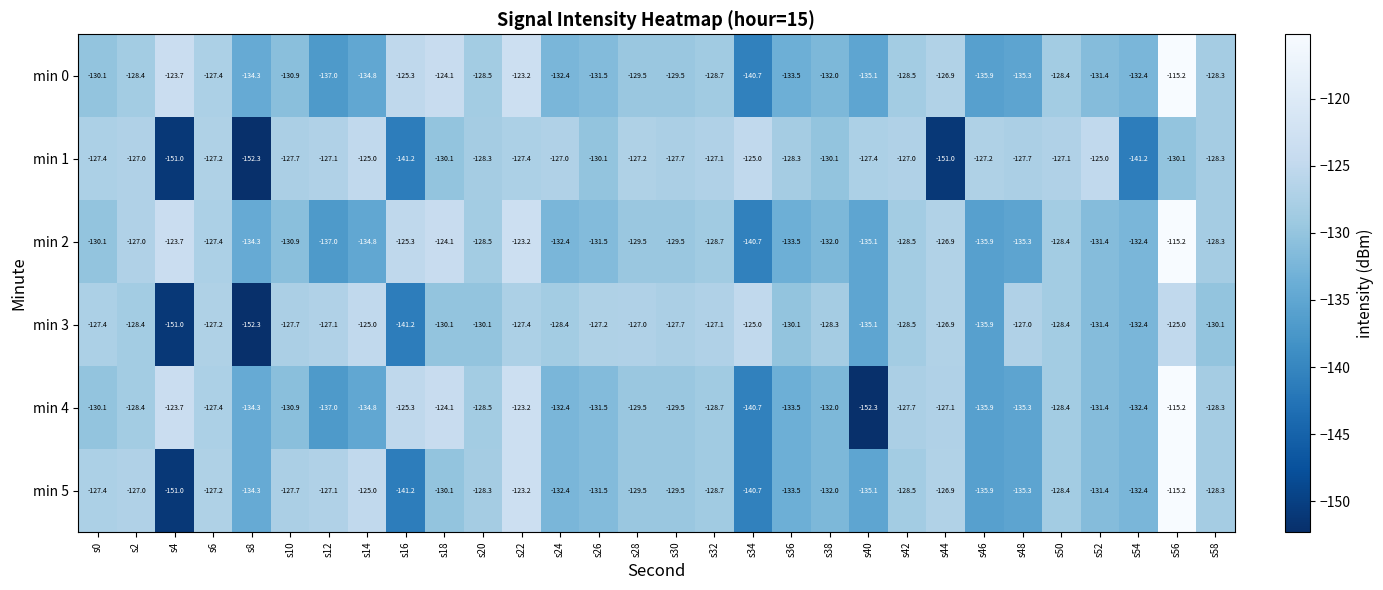

At which category is the sum across all series the highest?

s56